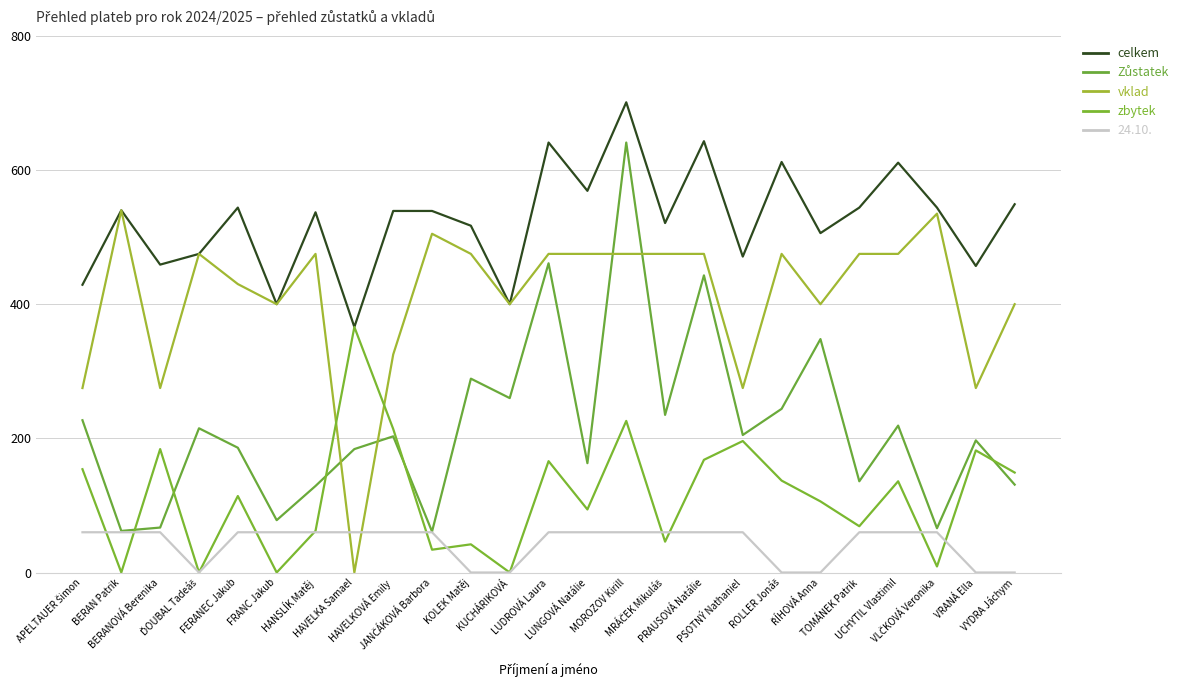

Does the chart have visible grid lines?

Yes